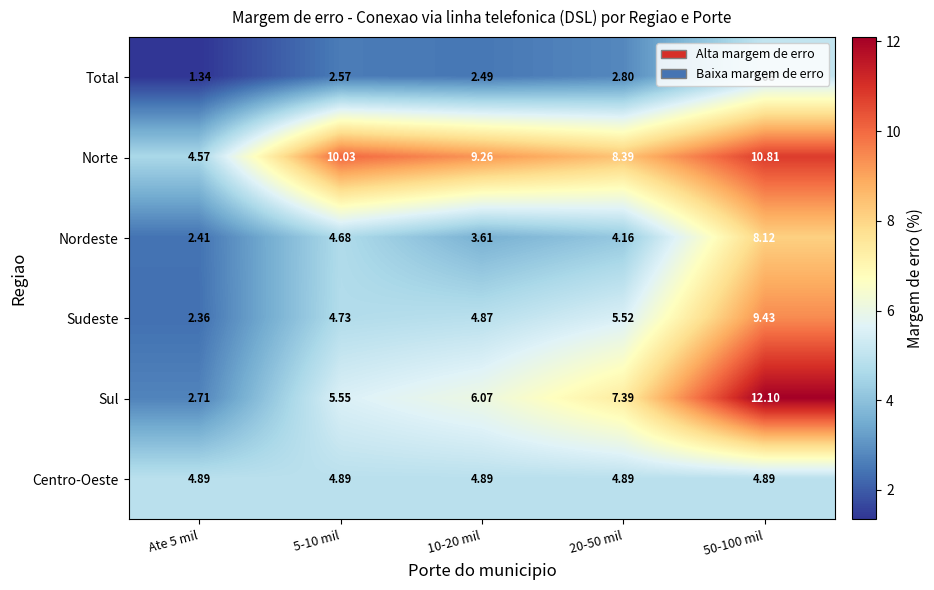

Rank the series by their maximum value, from highest to lowest.

Sul, Norte, Sudeste, Nordeste, Total, Centro-Oeste